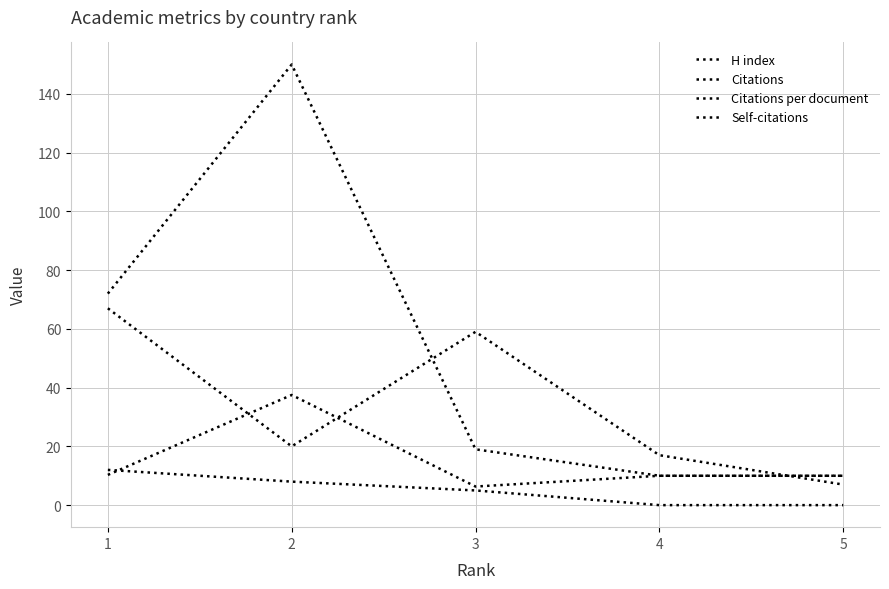

How many Self-citations values are between 0 and 8?

4